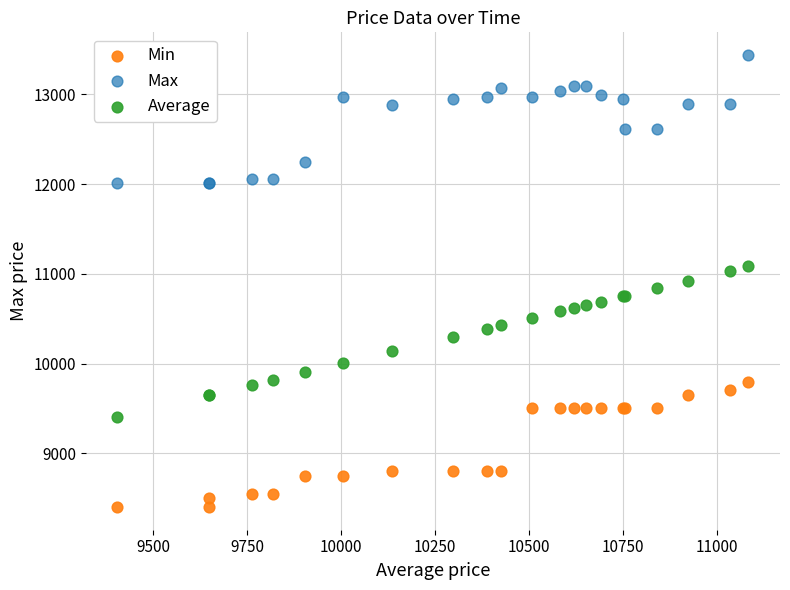

What is the X range (max minus min) for the scatter plot?

1678